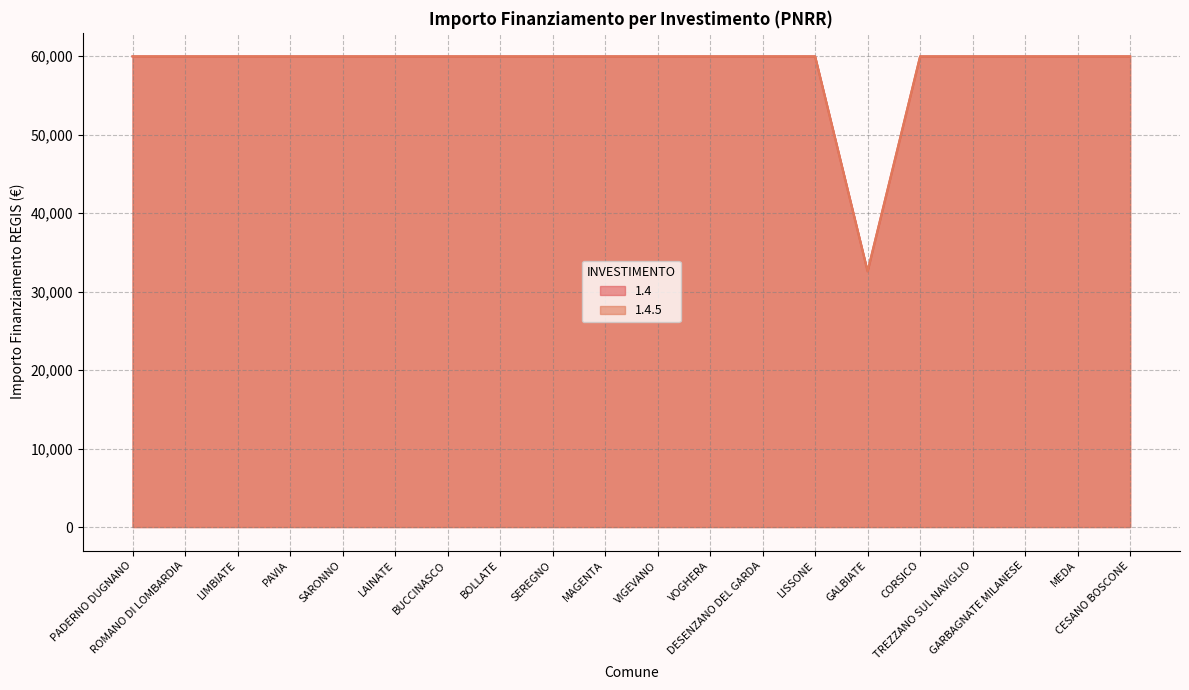

True or false: 1.4.5 has a value of 59966 at TREZZANO SUL NAVIGLIO.

True